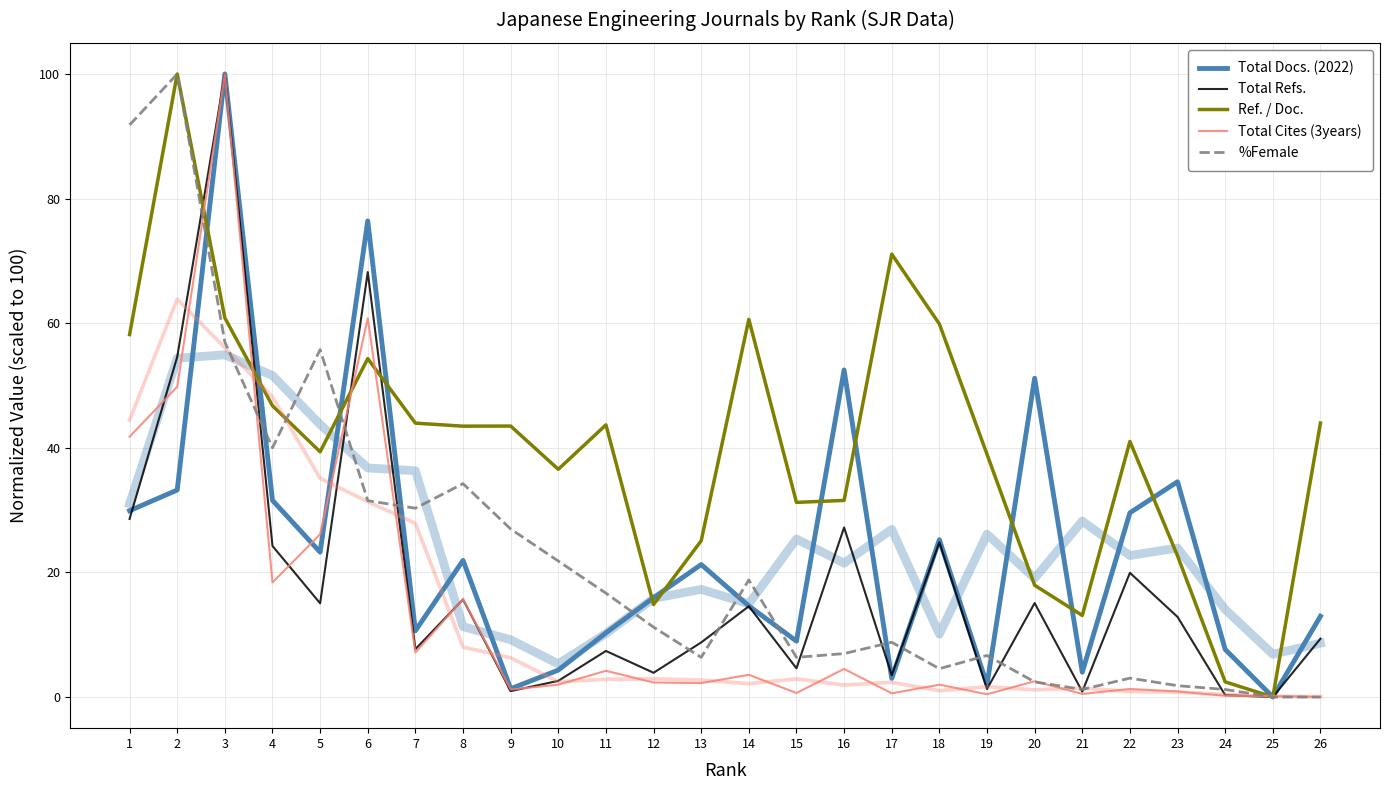

How many lines are shown in the chart?

5